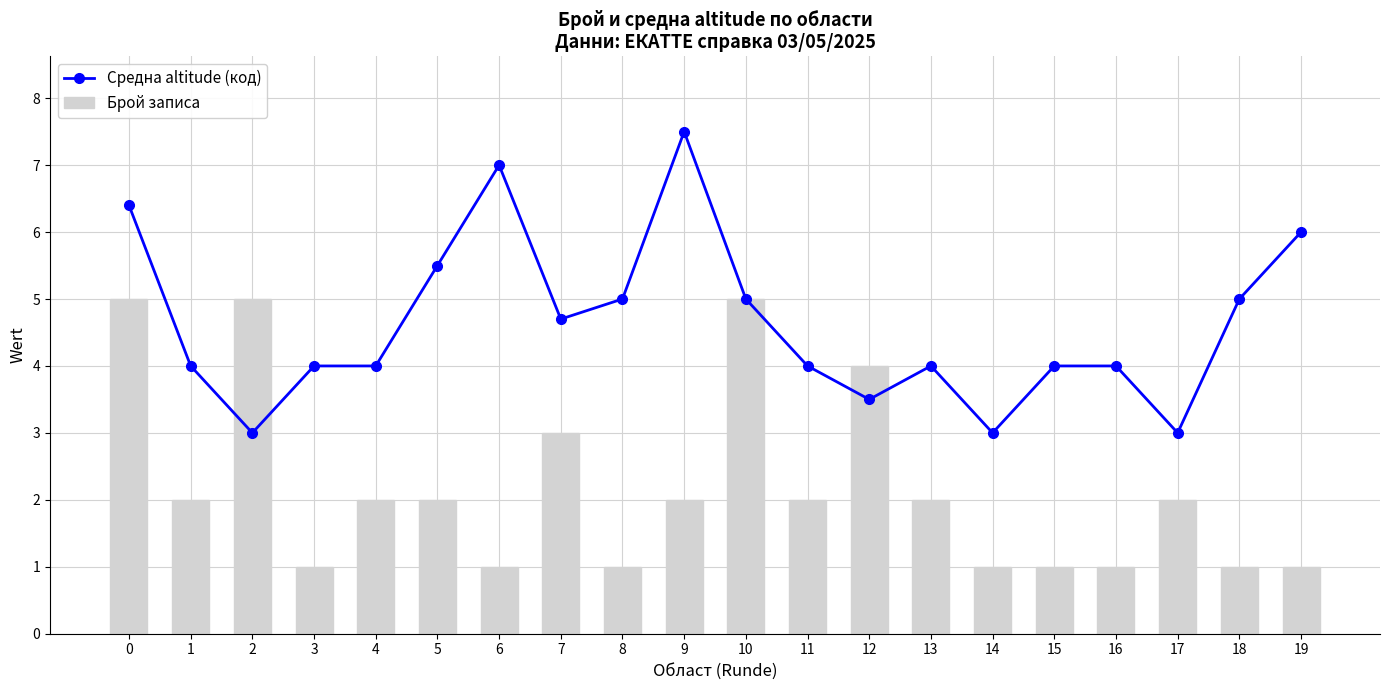

Where is Брой записа nearest to the value 3?

7